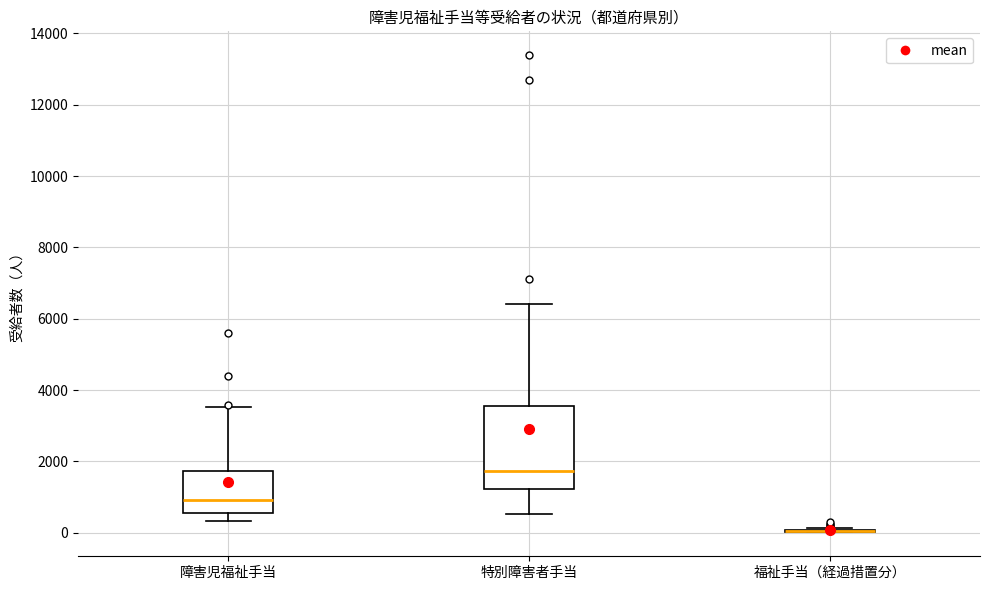

Reading left to right, transcribe this box plot: for each box, give where its median line is, the range the box spans, and where its two whiskers end, as read against the y-axis. The values are not printed on the chart, so give them approximately, as read against the axis.

障害児福祉手当: median 1000, box 600 to 1800, whiskers 400 to 3600
特別障害者手当: median 1800, box 1200 to 3600, whiskers 600 to 6400
福祉手当（経過措置分）: box collapsed to a line at 0, whiskers 0 to 200